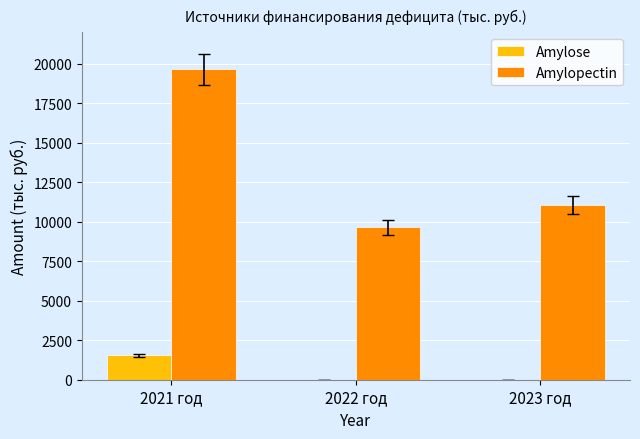

Is it true that Amylose equals 0.0 at 2022 год?

True